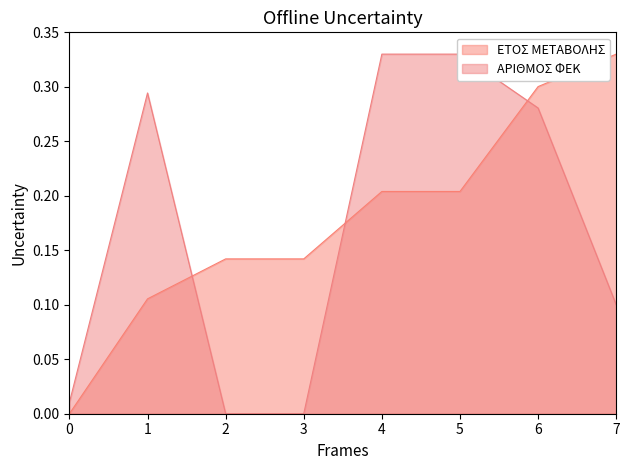

Is it true that ΕΤΟΣ ΜΕΤΑΒΟΛΗΣ equals 0.3 at 5?

False